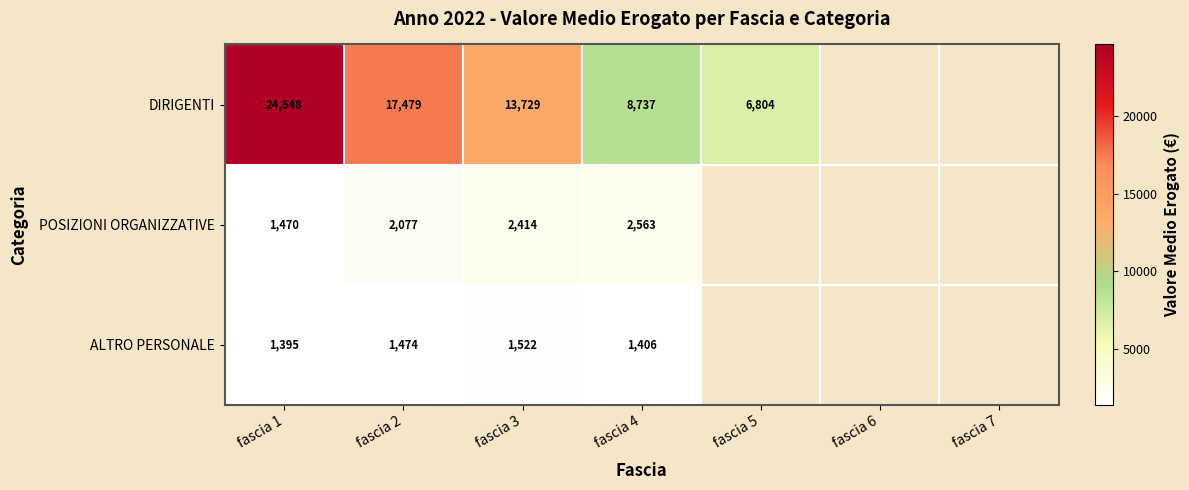

Between fascia 1 and fascia 4, which is larger?

fascia 1